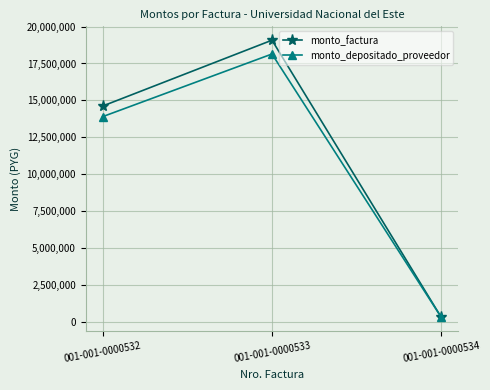

What is the minimum value for monto_factura?

315000